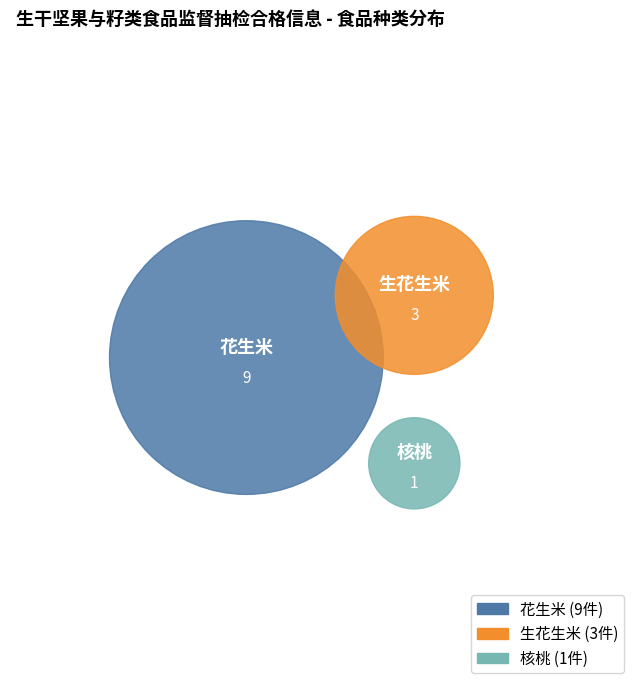

Does 花生米 account for over 50% of the chart?

Yes